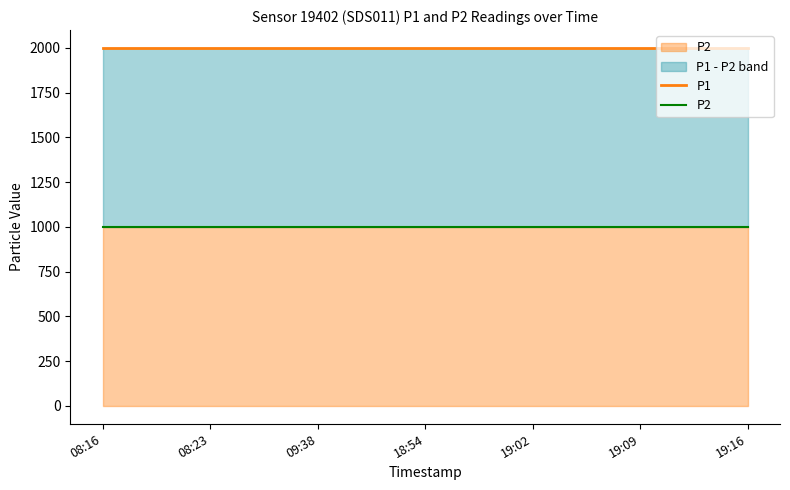

What is the greatest value displayed?

1999.9